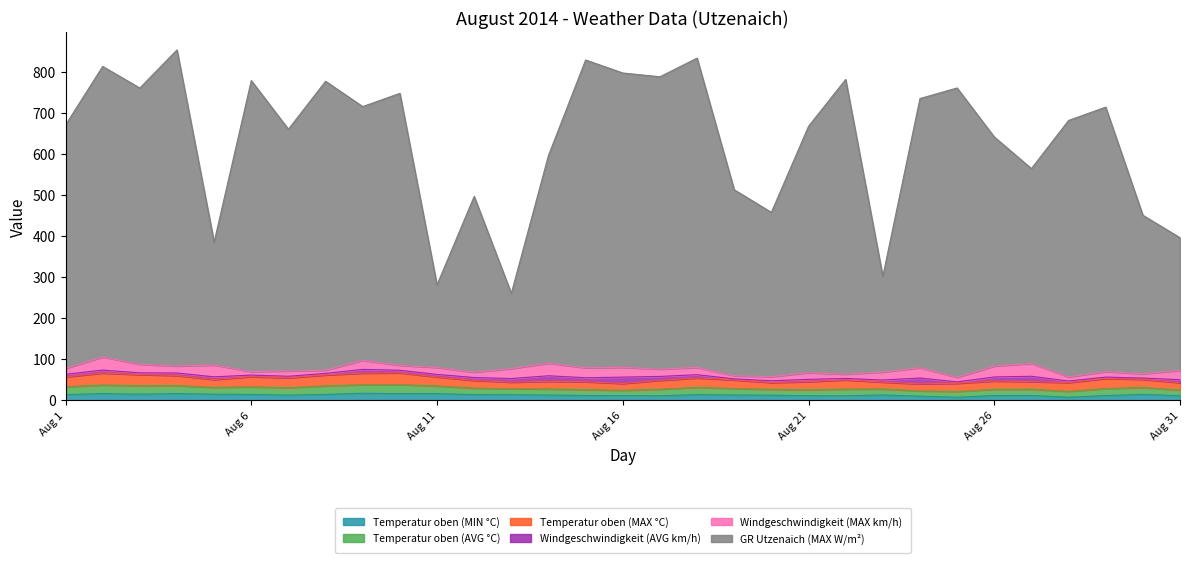

What is the value of the Temperatur oben (MIN °C) point at the 17th from the left?

10.7